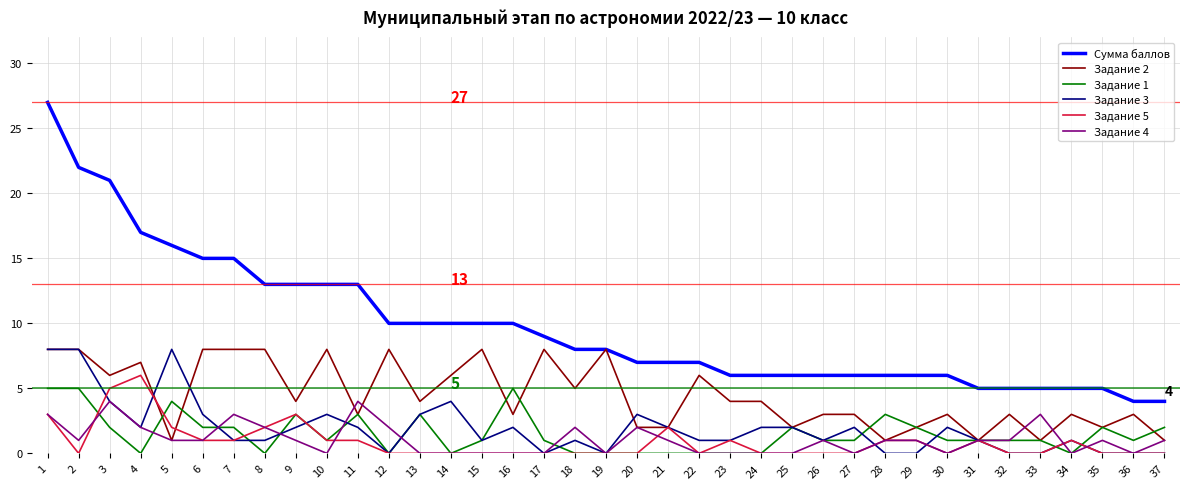

True or false: Задание 4 and Задание 3 cross at least once.

True